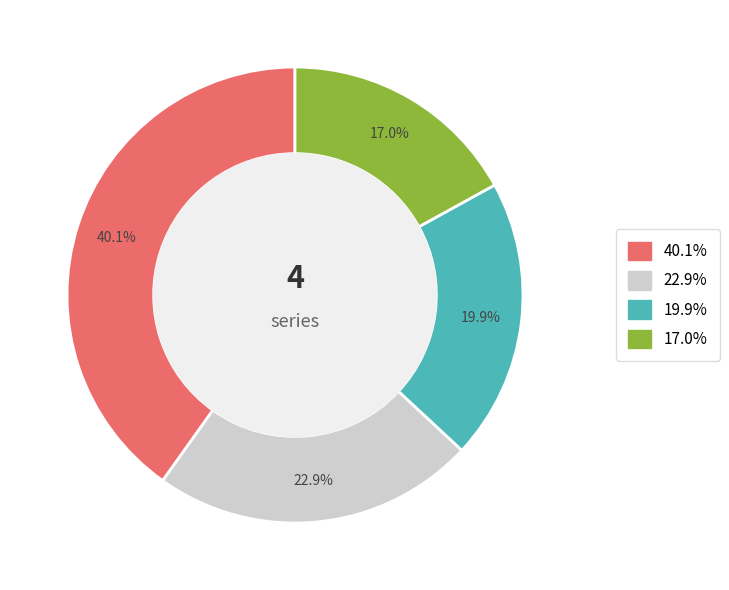

Does any single category account for the majority?

No